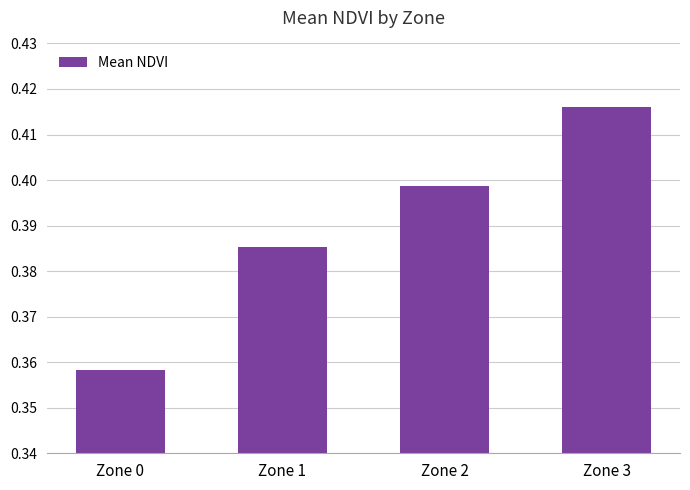

Are the bars grouped side by side (vs. stacked)?

No